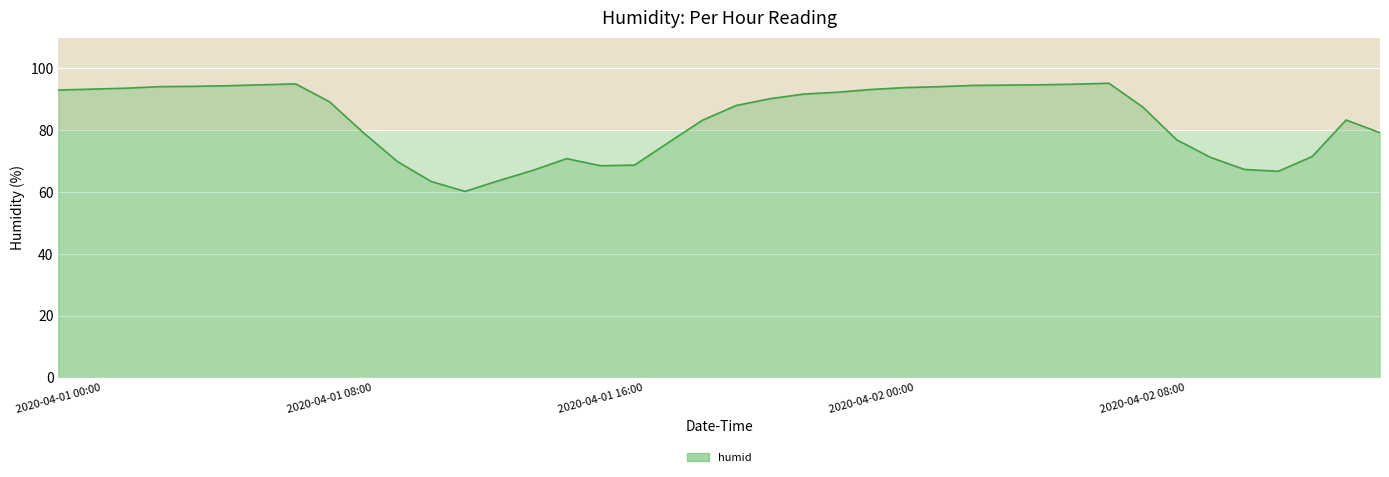

What is the smallest value displayed?

60.2